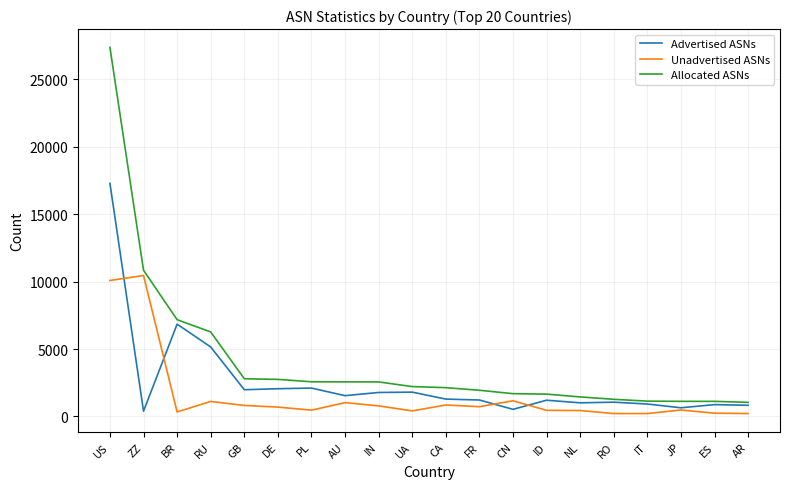

What is the sum of all Unadvertised ASNs values?

31153